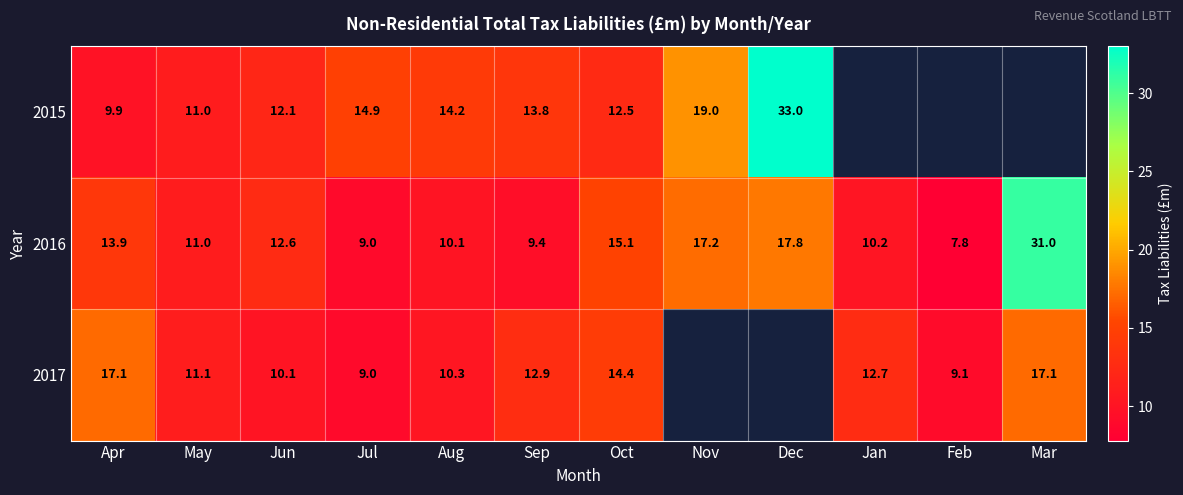

The 2016 series shows 19.6 at Jun. True or false?

False